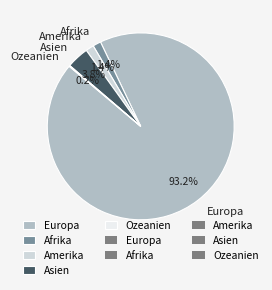

Which has a higher value, Asien or Europa?

Europa